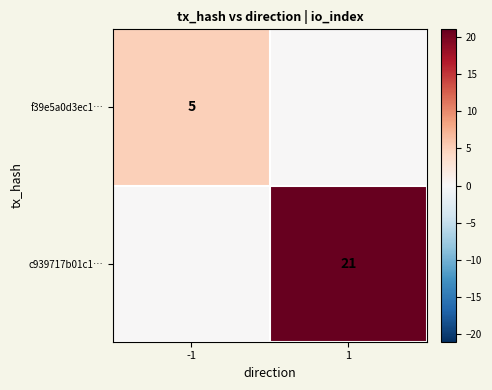

The c939717b01c1… series shows 21 at 1. True or false?

True